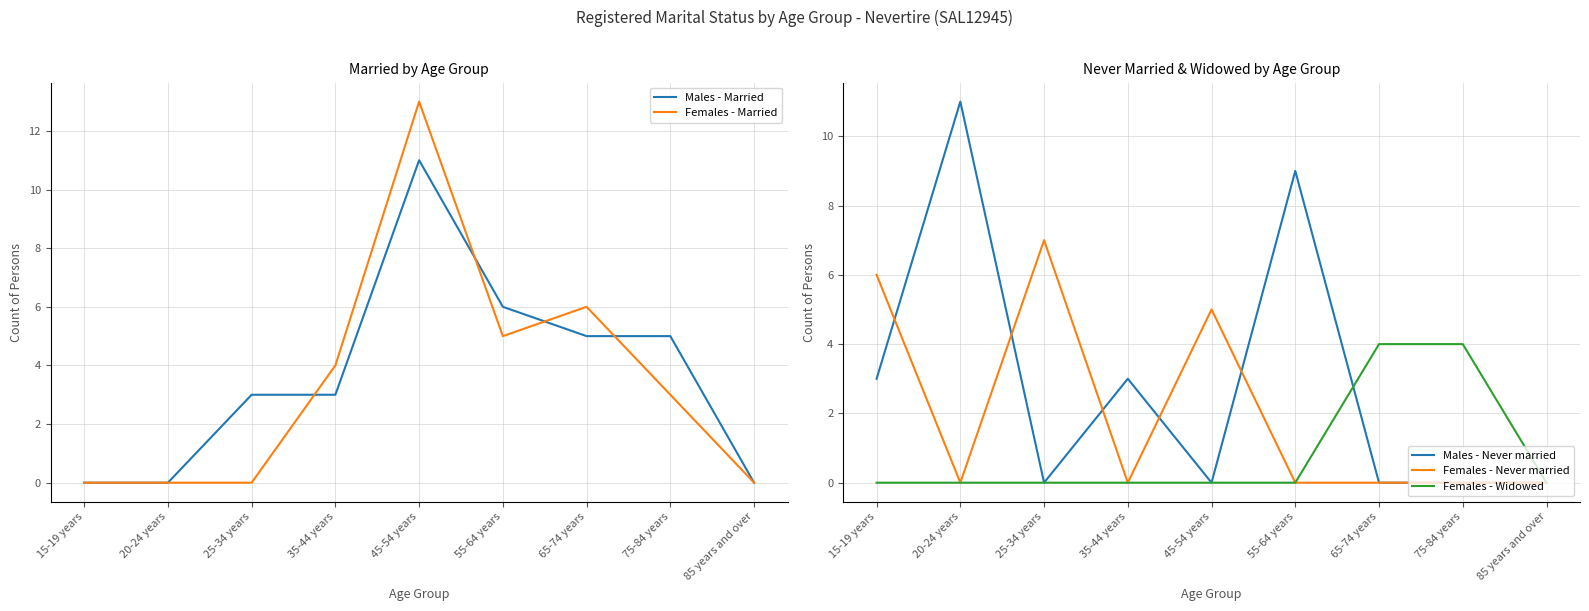

What is the total value across all series at 25-34 years?

10